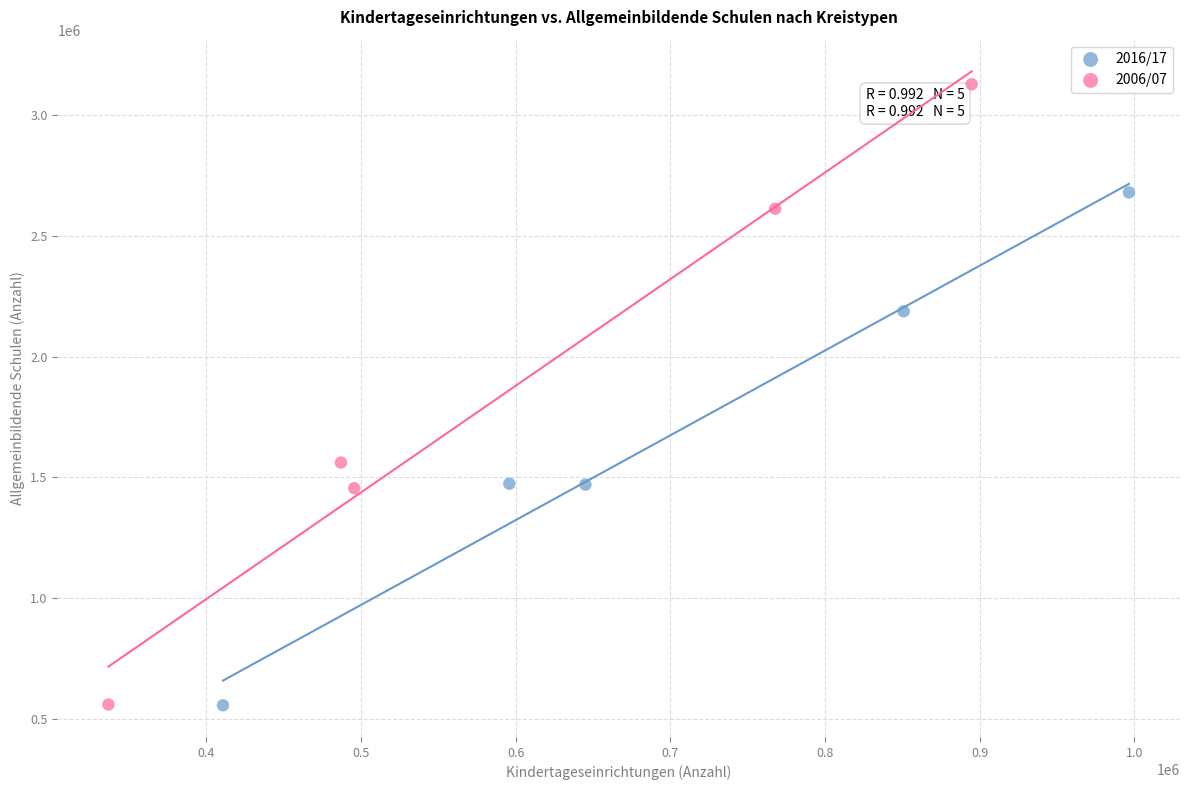

Which series contains the highest Y value?

2006/07